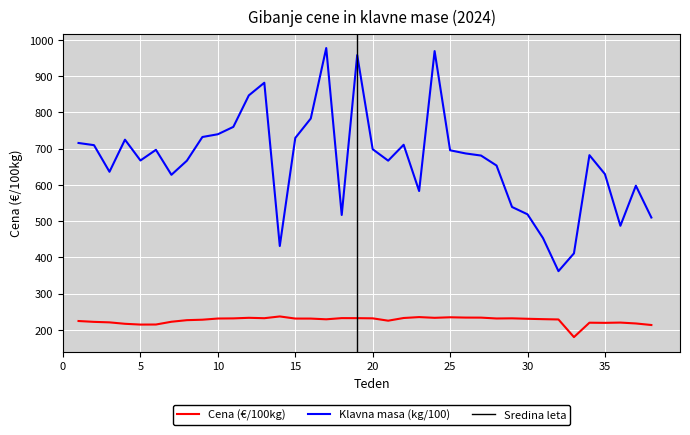

True or false: Klavna masa (kg/100) and Cena (EUR/100kg) cross at least once.

False